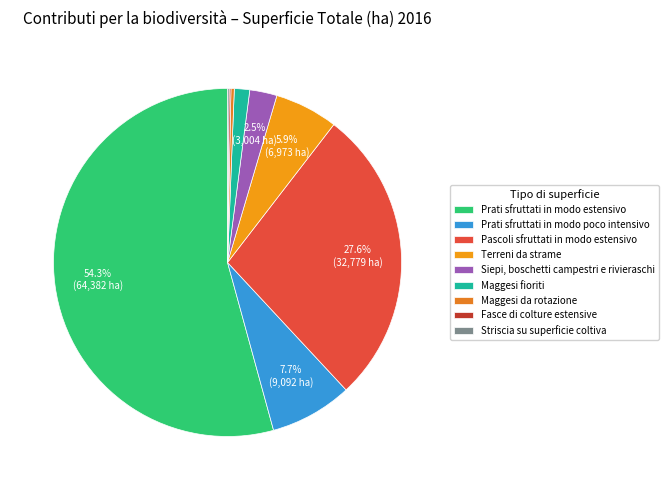

Count the number of slices in the pie.

9